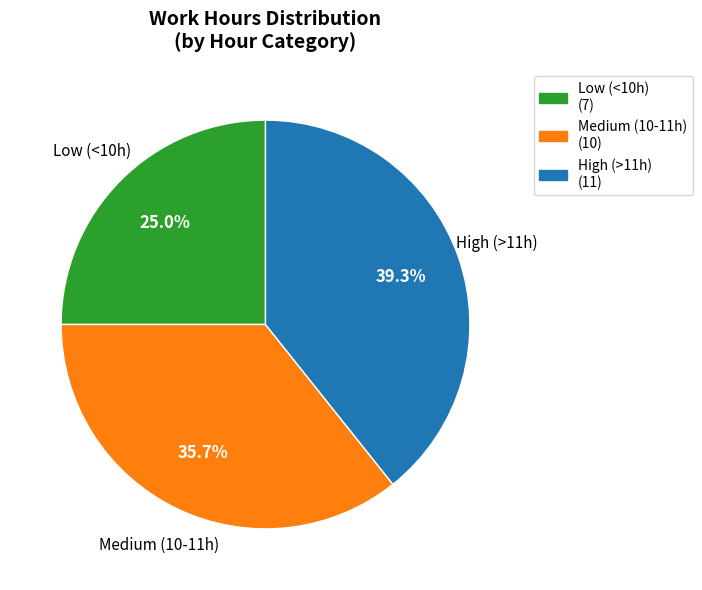

Between High (>11h) and Medium (10-11h), which is larger?

High (>11h)